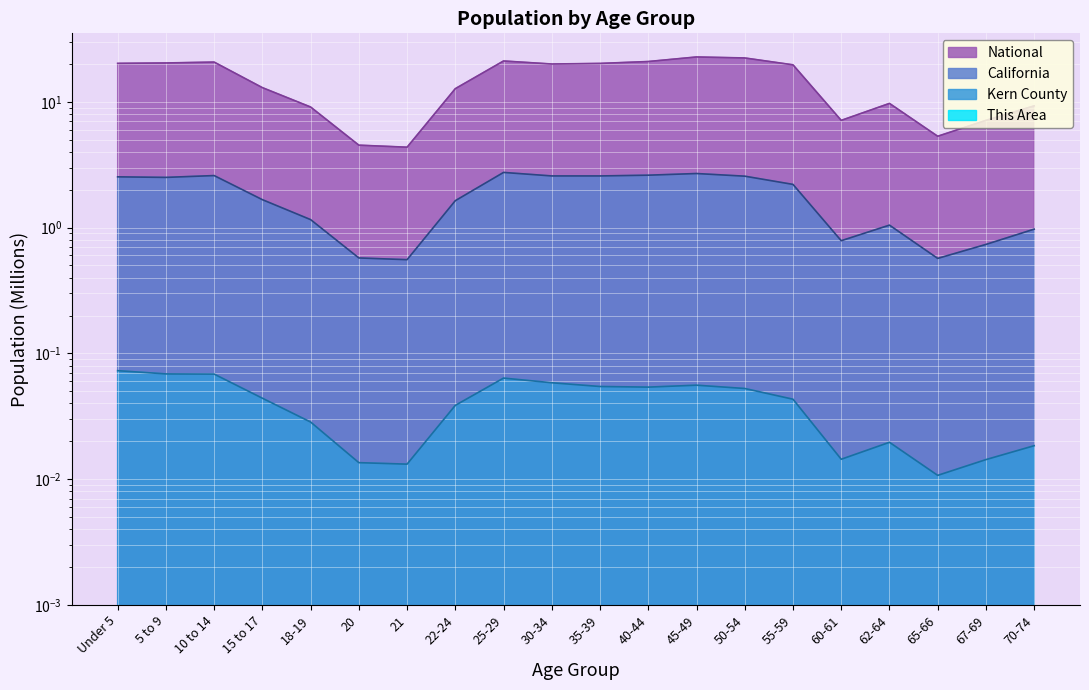

Where is the first local maximum for National?

10 to 14